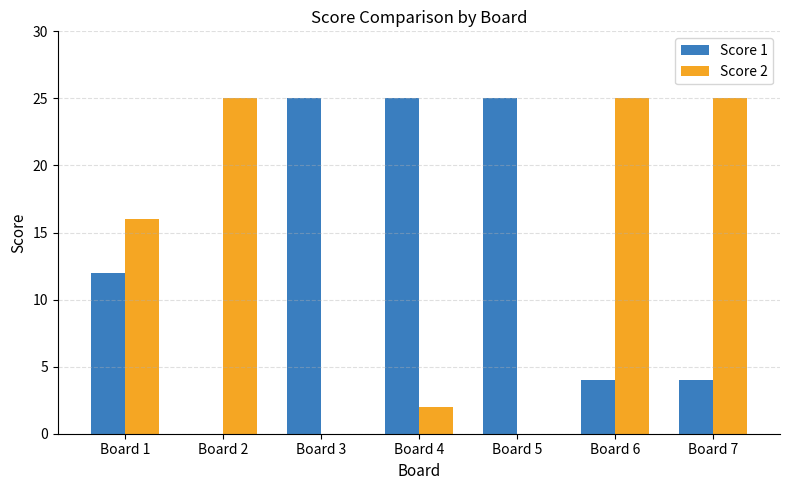

The Score 1 series shows 41 at Board 5. True or false?

False